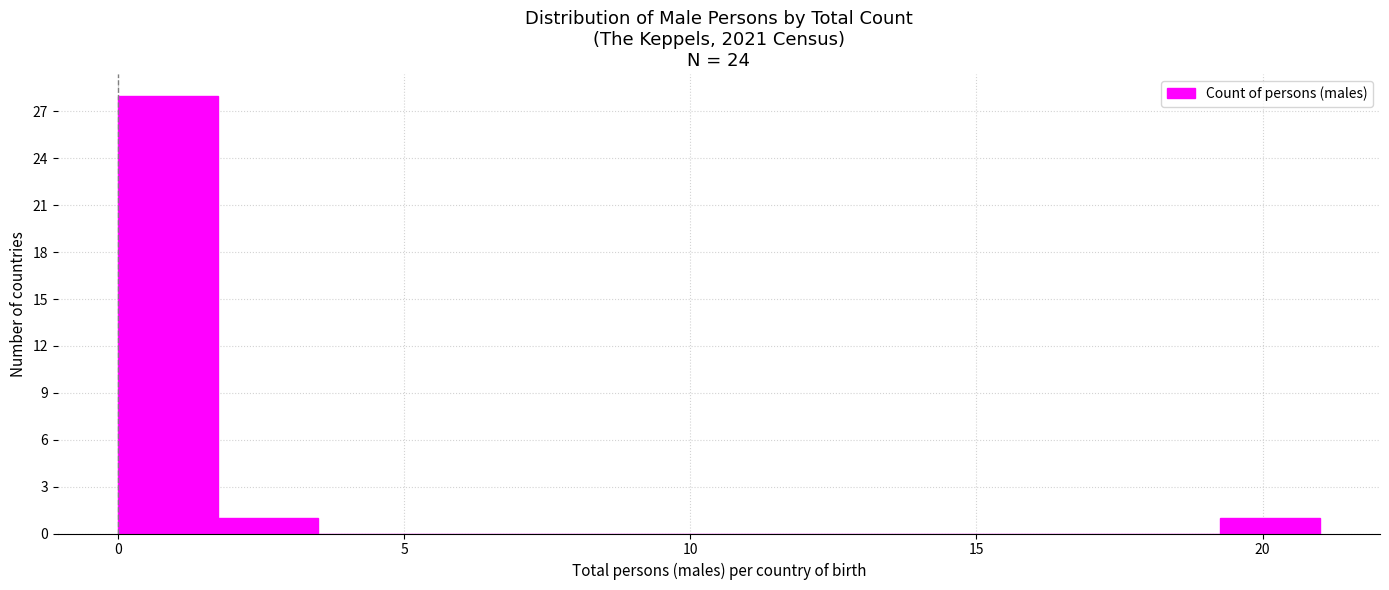

Around what value on the x-axis is the tallest bar? Give the approximate position of its centre, as read against the axis.

1.0